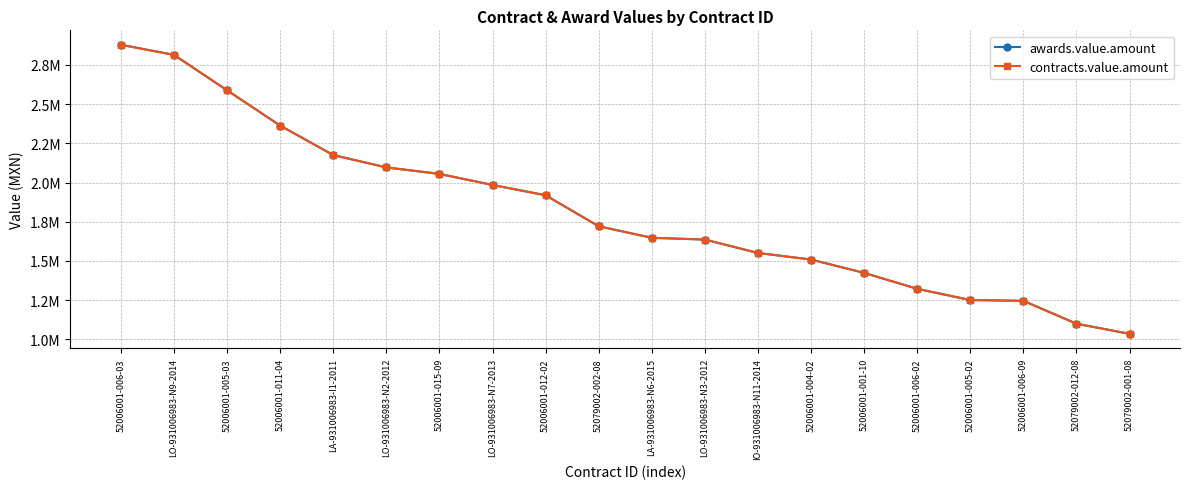

Reading right to left, transcribe all the data shown in this chart.

awards.value.amount: 52079002-001-08=1034500.0	52079002-012-08=1099080.0	52006001-006-09=1245000.0	52006001-005-02=1250151.0	52006001-006-02=1321693.4	52006001-001-10=1423388.8	52006001-004-02=1508448.4	IO-931006983-N11-2014=1550472.7	LO-931006983-N3-2012=1635974.1	LA-931006983-N6-2015=1647346.9	52079002-002-08=1720818.0	52006001-012-02=1918703.5	LO-931006983-N7-2013=1984441.7	52006001-015-09=2055000.0	LO-931006983-N2-2012=2096366.6	LA-931006983-I1-2011=2175119.0	52006001-011-04=2363310.9	52006001-005-03=2588525.5	LO-931006983-N9-2014=2814520.1	52006001-006-03=2878851.6
contracts.value.amount: 52079002-001-08=1034500.0	52079002-012-08=1099080.0	52006001-006-09=1245000.0	52006001-005-02=1250151.0	52006001-006-02=1321693.4	52006001-001-10=1423388.8	52006001-004-02=1508448.4	IO-931006983-N11-2014=1550472.7	LO-931006983-N3-2012=1635974.1	LA-931006983-N6-2015=1647346.9	52079002-002-08=1720818.0	52006001-012-02=1918703.5	LO-931006983-N7-2013=1984441.7	52006001-015-09=2055000.0	LO-931006983-N2-2012=2096366.6	LA-931006983-I1-2011=2175119.0	52006001-011-04=2363310.9	52006001-005-03=2588525.5	LO-931006983-N9-2014=2814520.1	52006001-006-03=2878851.6